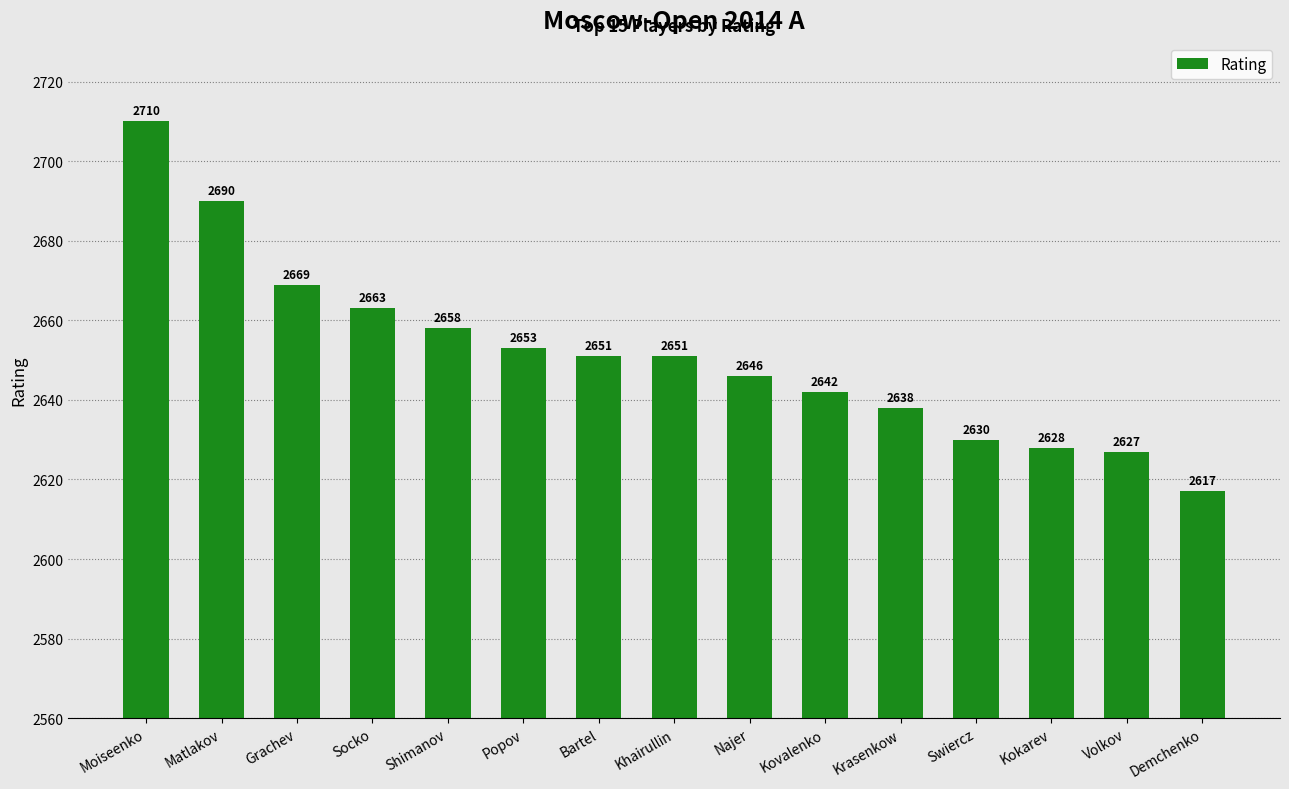

Reading right to left, extract all data points from this chart.

2617	2627	2628	2630	2638	2642	2646	2651	2651	2653	2658	2663	2669	2690	2710